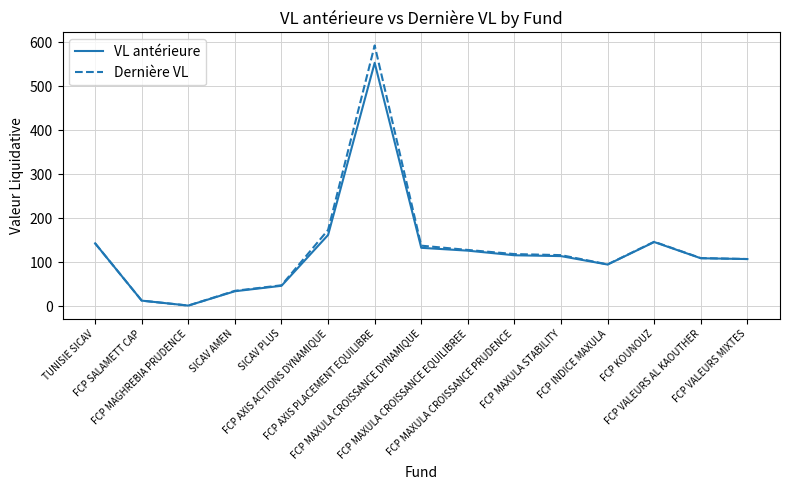

Which series has the widest spread of values?

Dernière VL